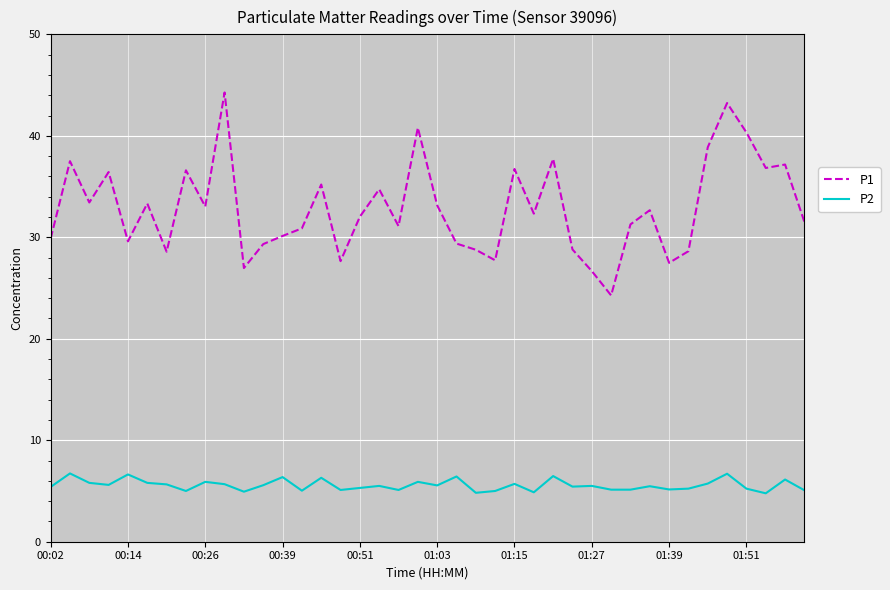

Which series has the largest total across all categories?

P1